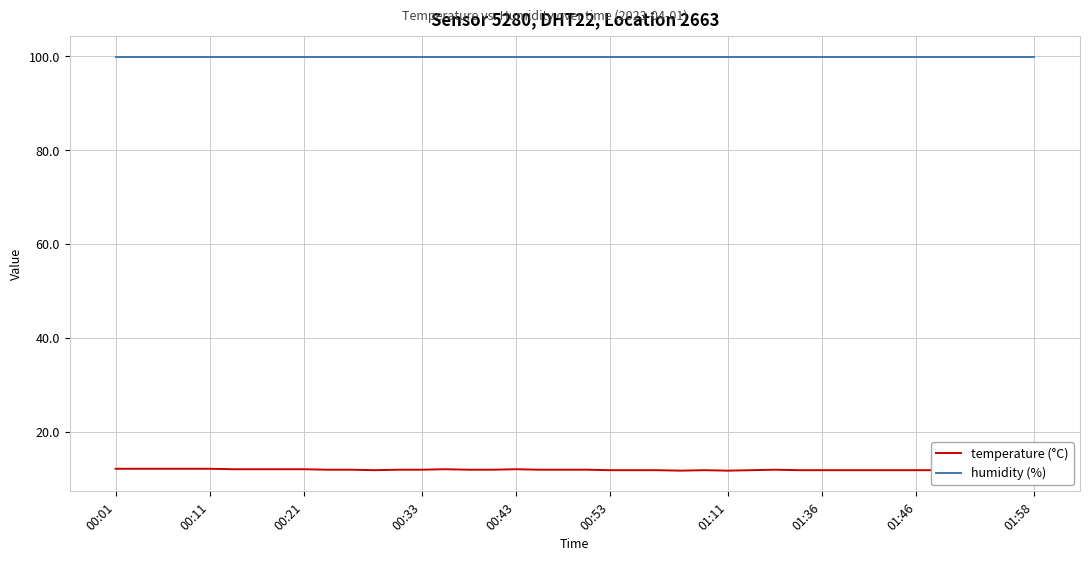

Does the chart have visible grid lines?

Yes